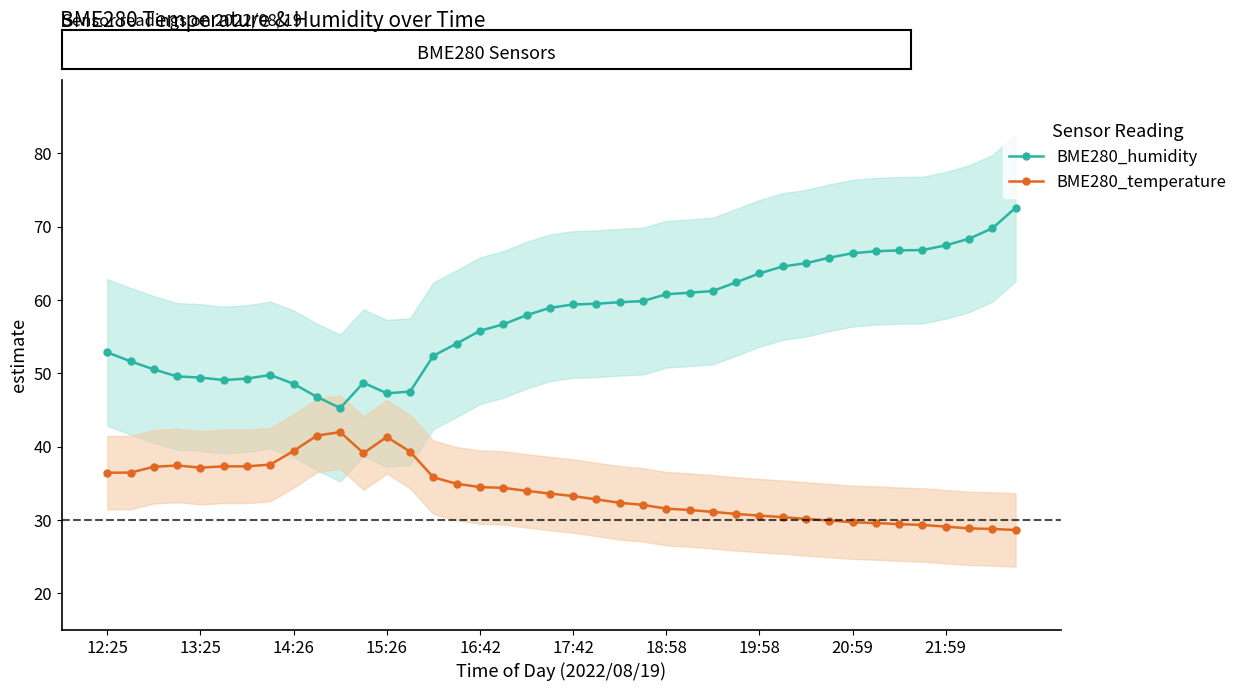

True or false: BME280_temperature has more than 1 interior local peaks.

True